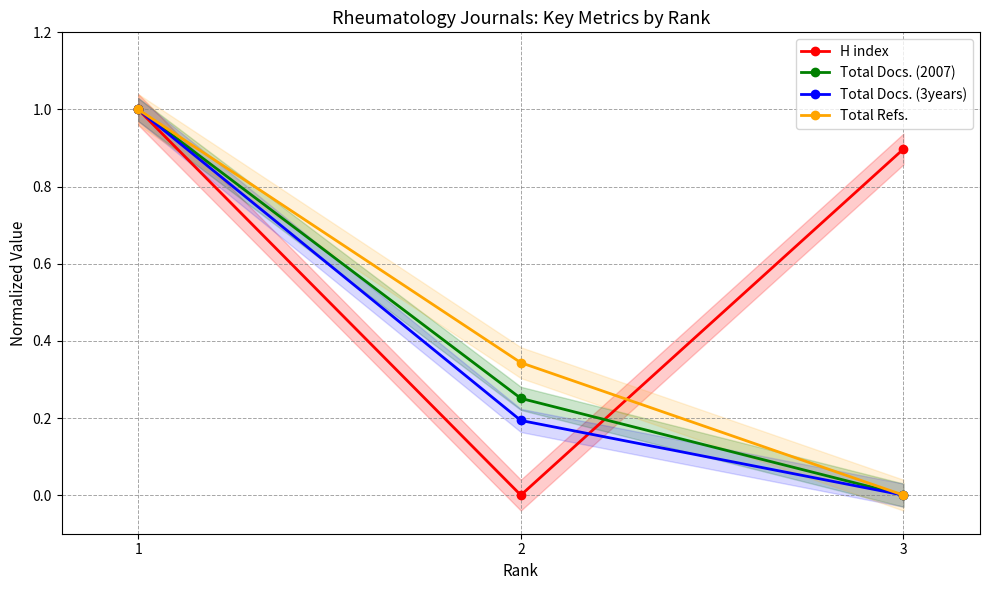

The value of Total Docs. (3years) at 1 is 1.0. True or false?

True